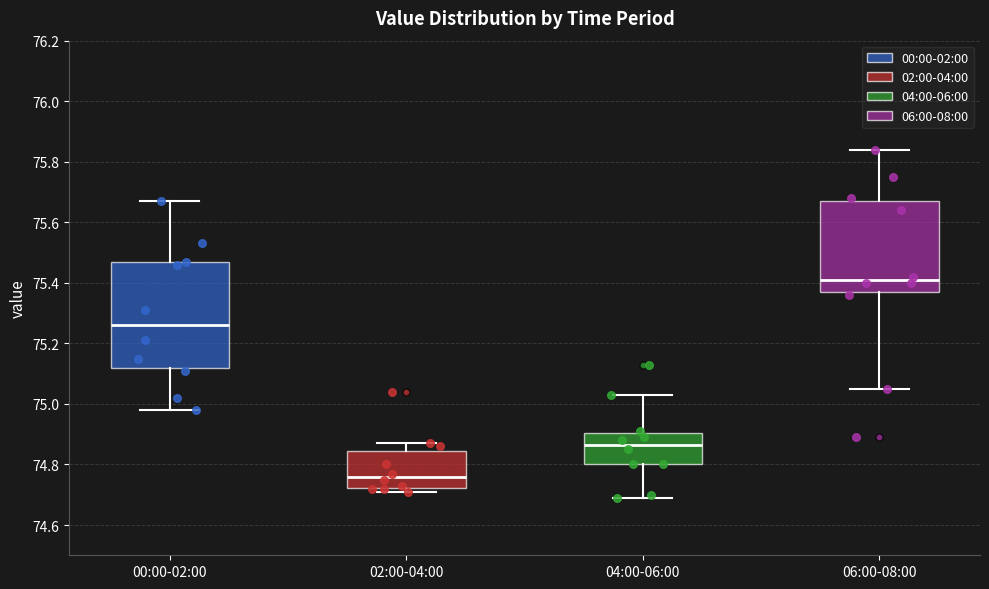

Reading left to right, transcribe this box plot: for each box, give where its median line is, the range the box spans, and where its two whiskers end, as read against the y-axis. The values are not printed on the chart, so give them approximately, as read against the axis.

00:00-02:00: median 75.26, box 75.12 to 75.46, whiskers 74.98 to 75.68
02:00-04:00: median 74.76, box 74.72 to 74.84, whiskers 74.72 (just below the box's lower edge) to 74.88
04:00-06:00: median 74.86, box 74.80 to 74.90, whiskers 74.70 to 75.04
06:00-08:00: median 75.42, box 75.38 to 75.68, whiskers 75.06 to 75.84